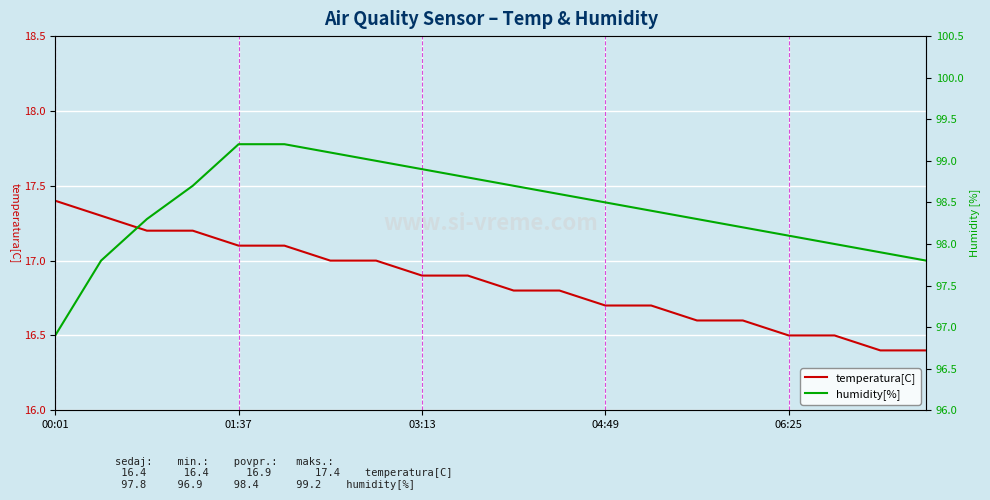

How many values in the humidity[%] series exceed 98?

15